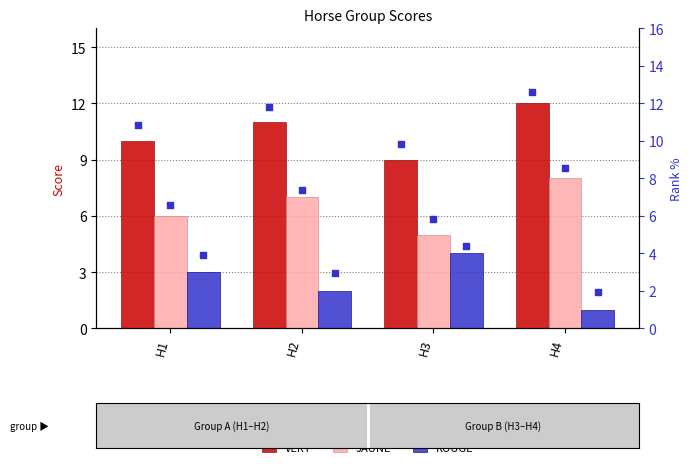

Which series has the widest spread of Y values?

VERT